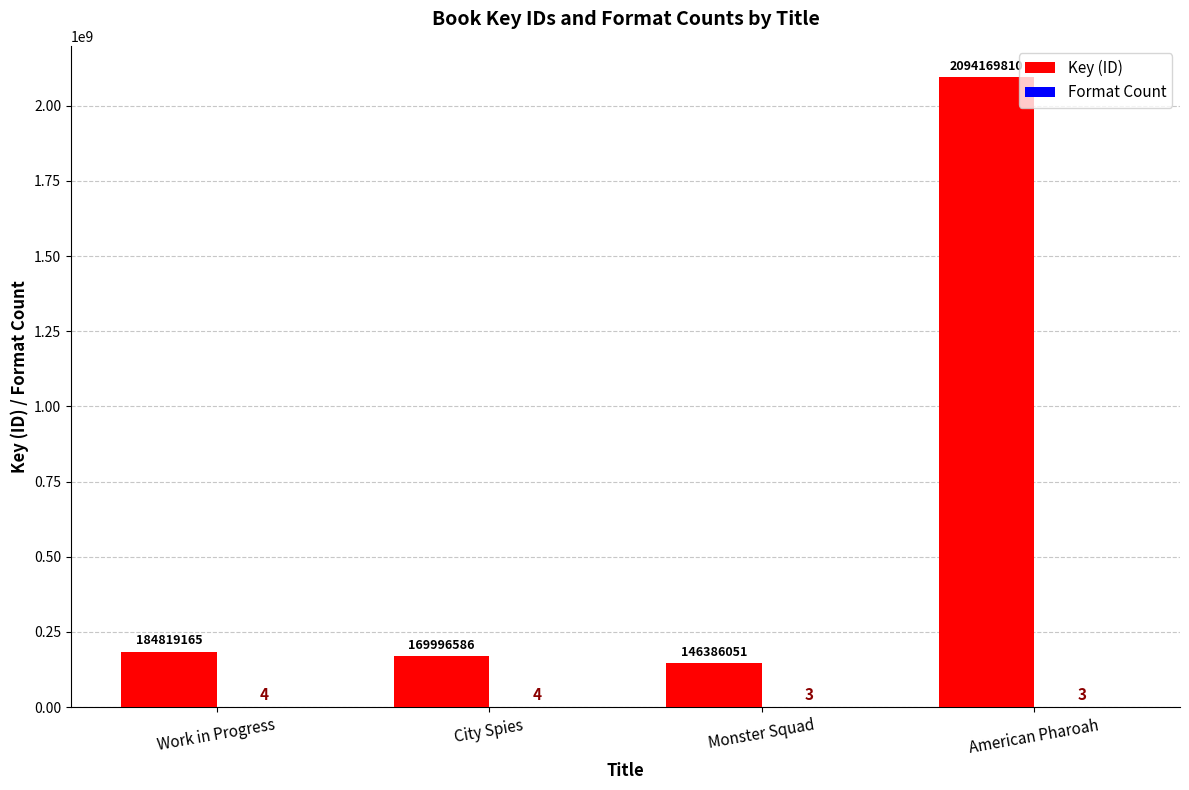

Which series changed the most between Work in Progress and Monster Squad?

Key (ID)